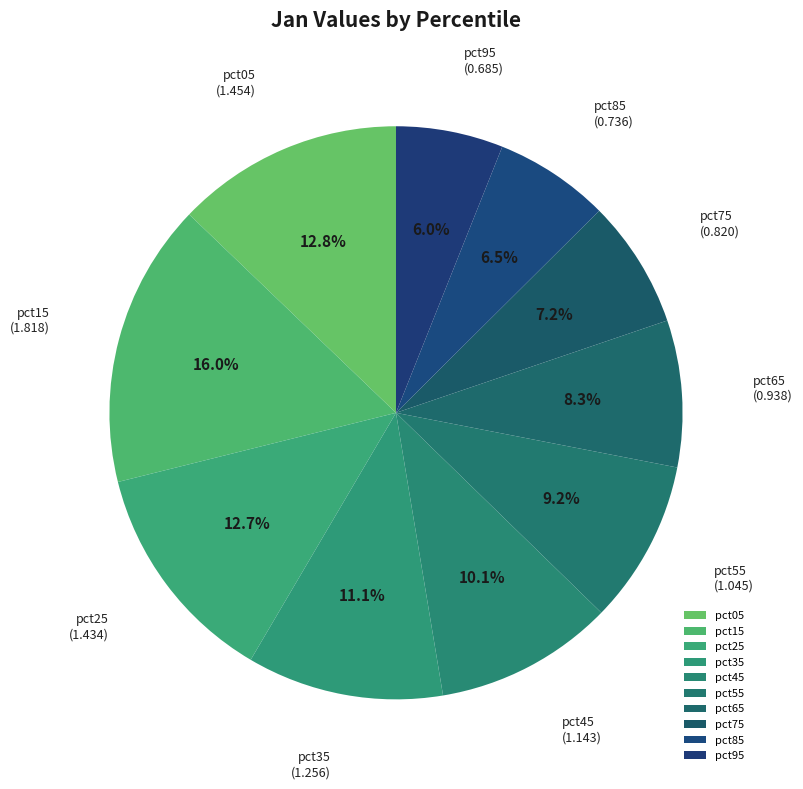

What percentage is NOT represented by pct85?

93.5%